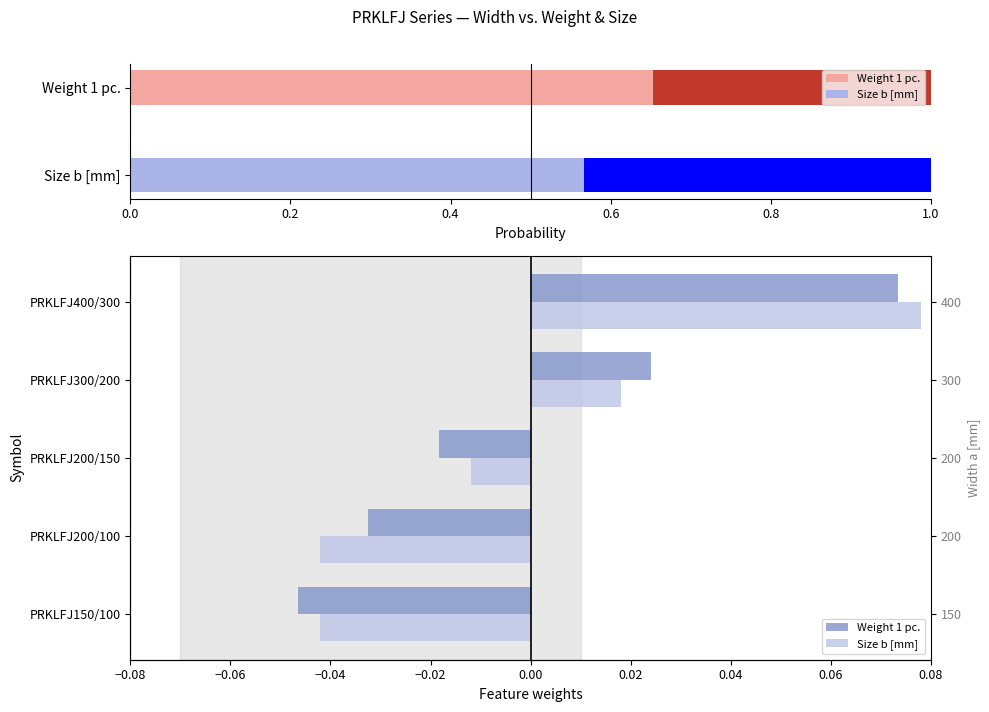

Does the chart contain stacked bars?

No